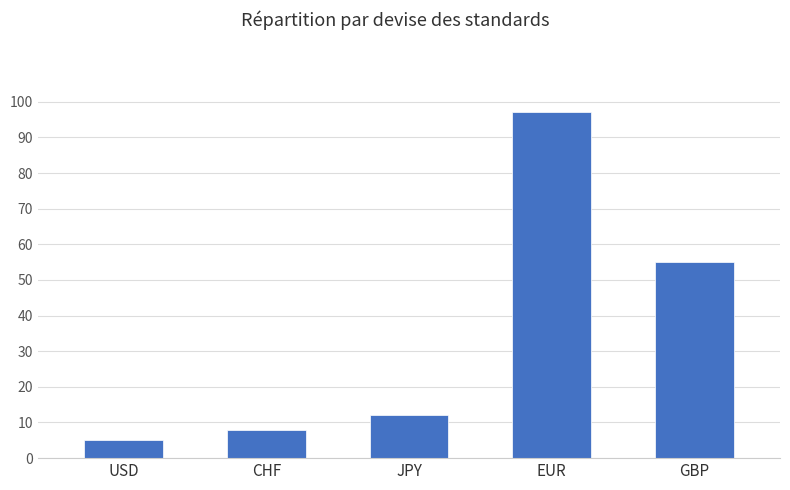

What value does the data have at GBP?

55